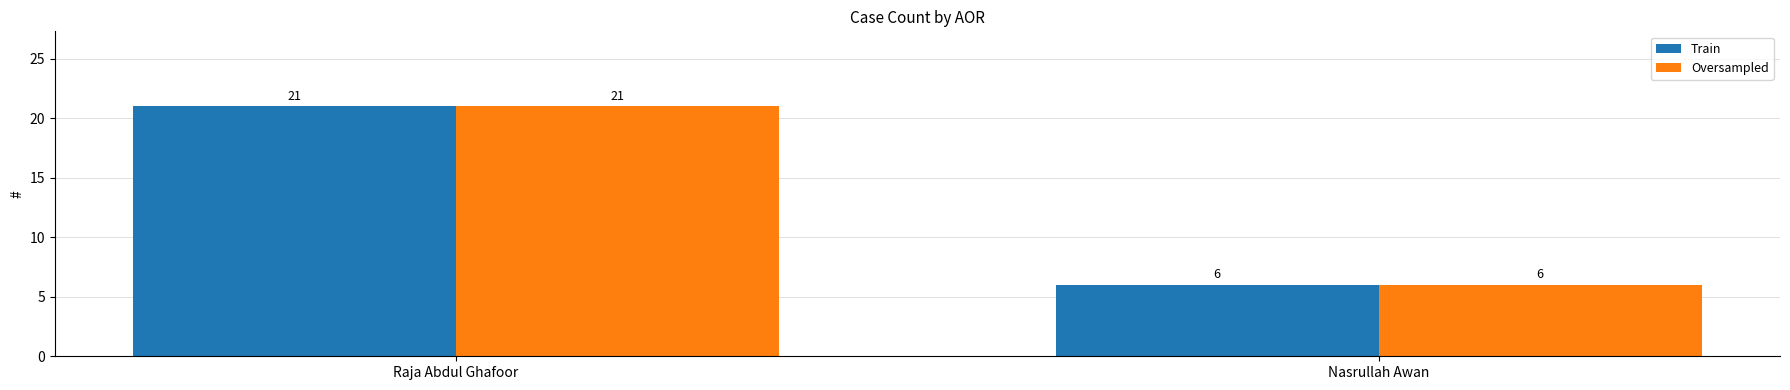

The Oversampled series shows 6 at Nasrullah Awan. True or false?

True